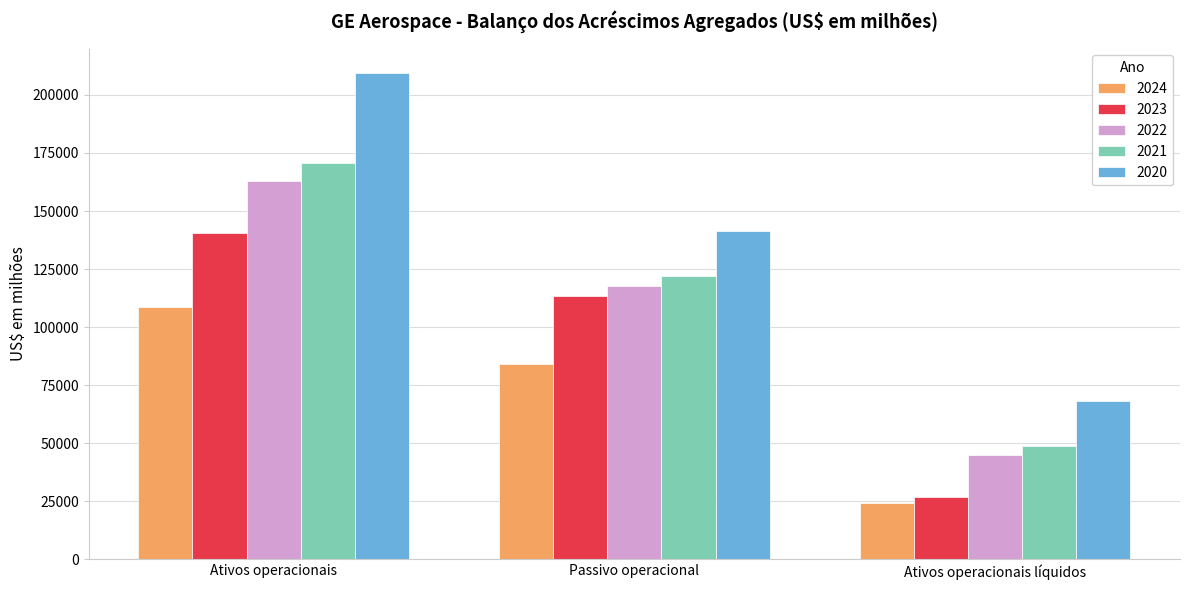

What are all the series names shown in the legend?

2024, 2023, 2022, 2021, 2020